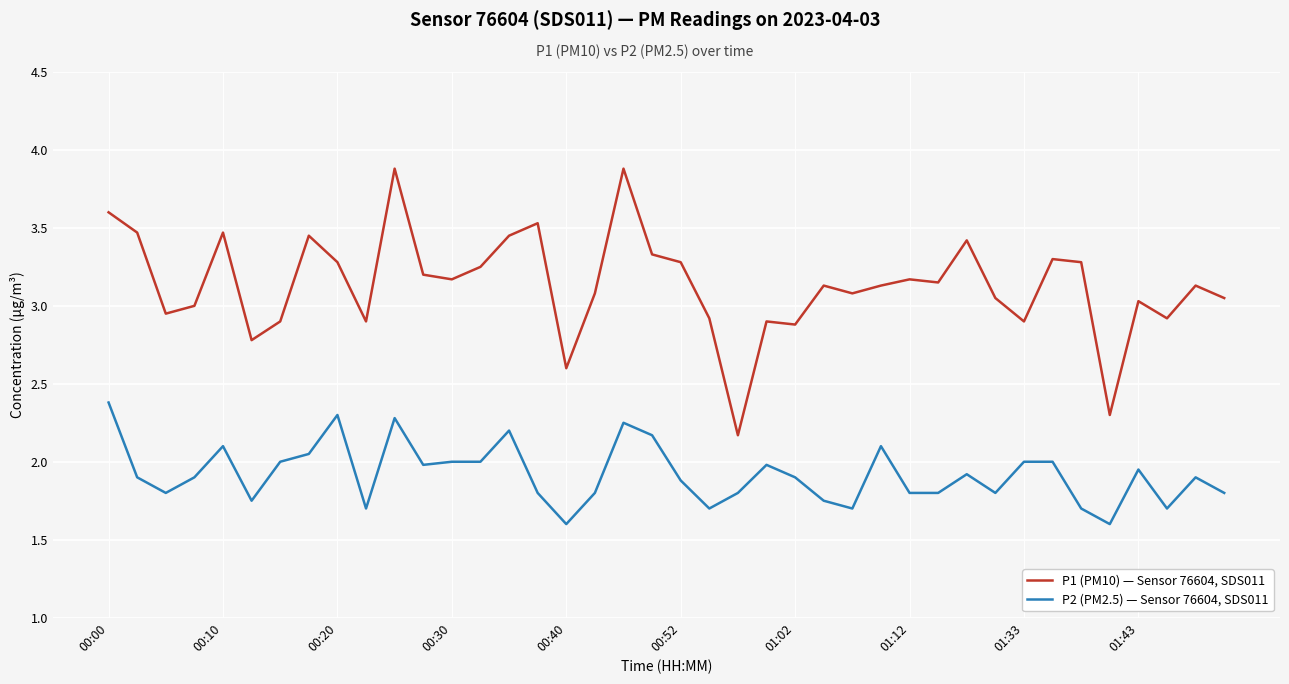

True or false: P1 (PM10) — Sensor 76604, SDS011 and P2 (PM2.5) — Sensor 76604, SDS011 cross at least once.

False